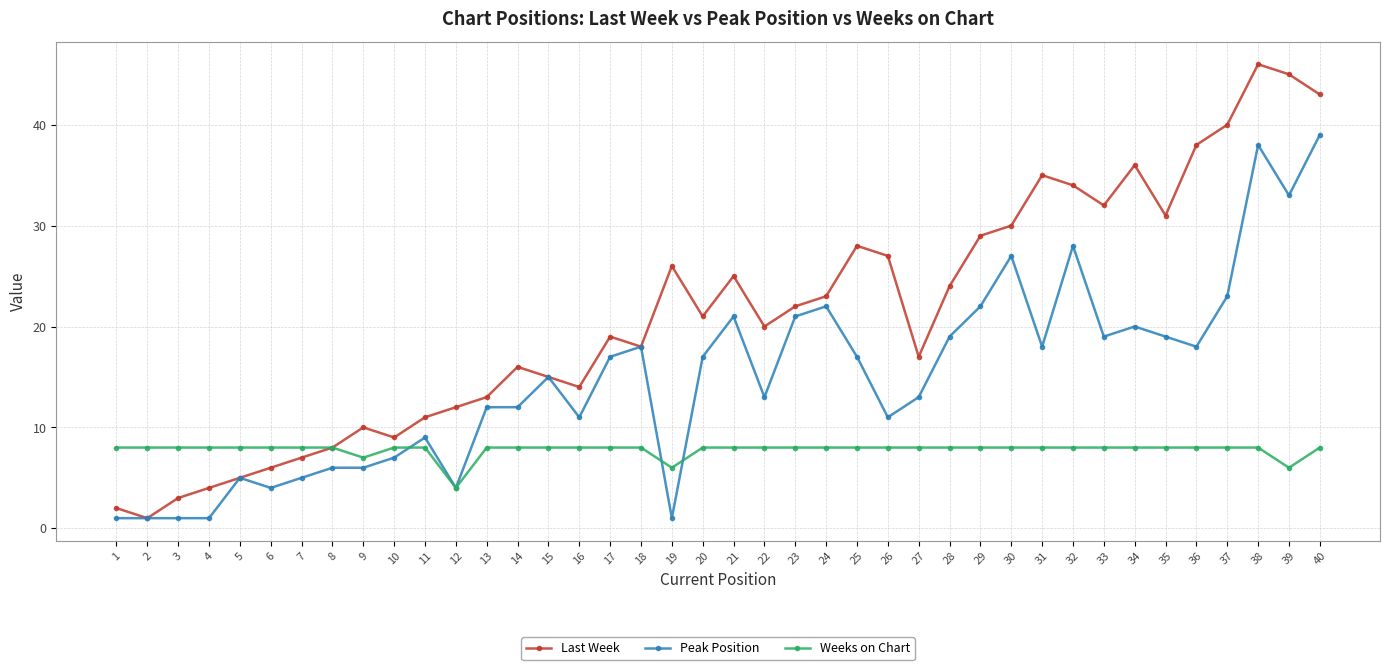

What is the maximum value shown in the chart?

46